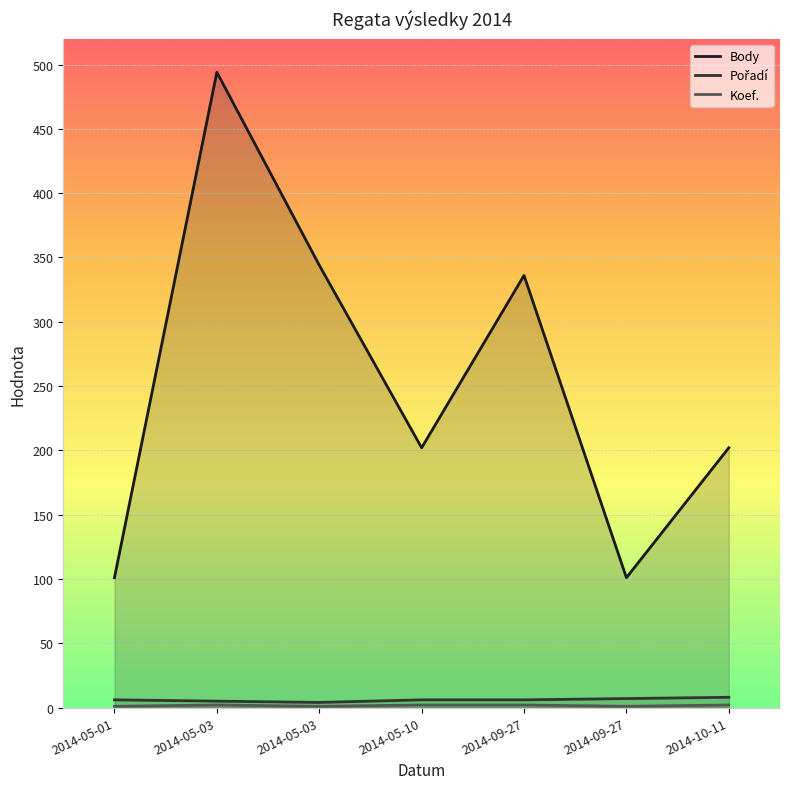

What are all the series names shown in the legend?

Body, Pořadí, Koef.